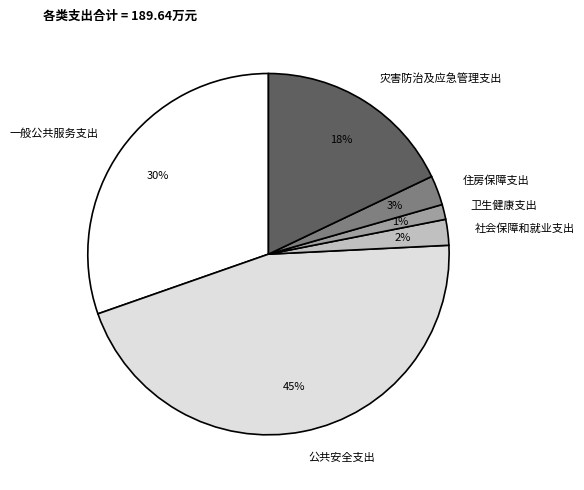

Which slice is the largest?

公共安全支出